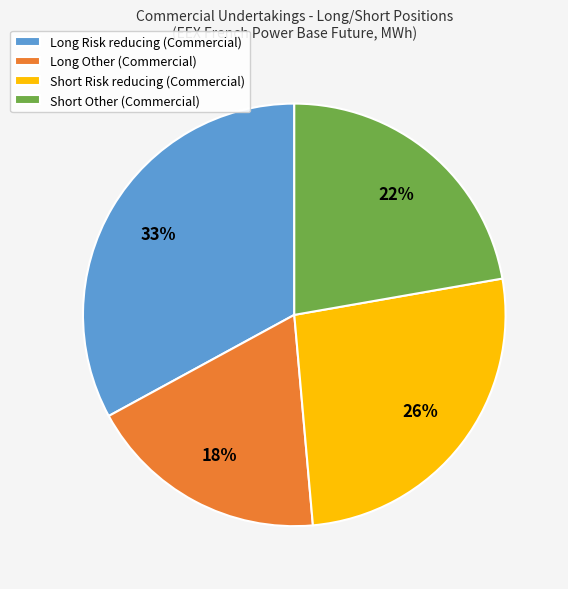

What is the ratio of the value at Long Other (Commercial) to the value at Short Risk reducing (Commercial)?

0.7